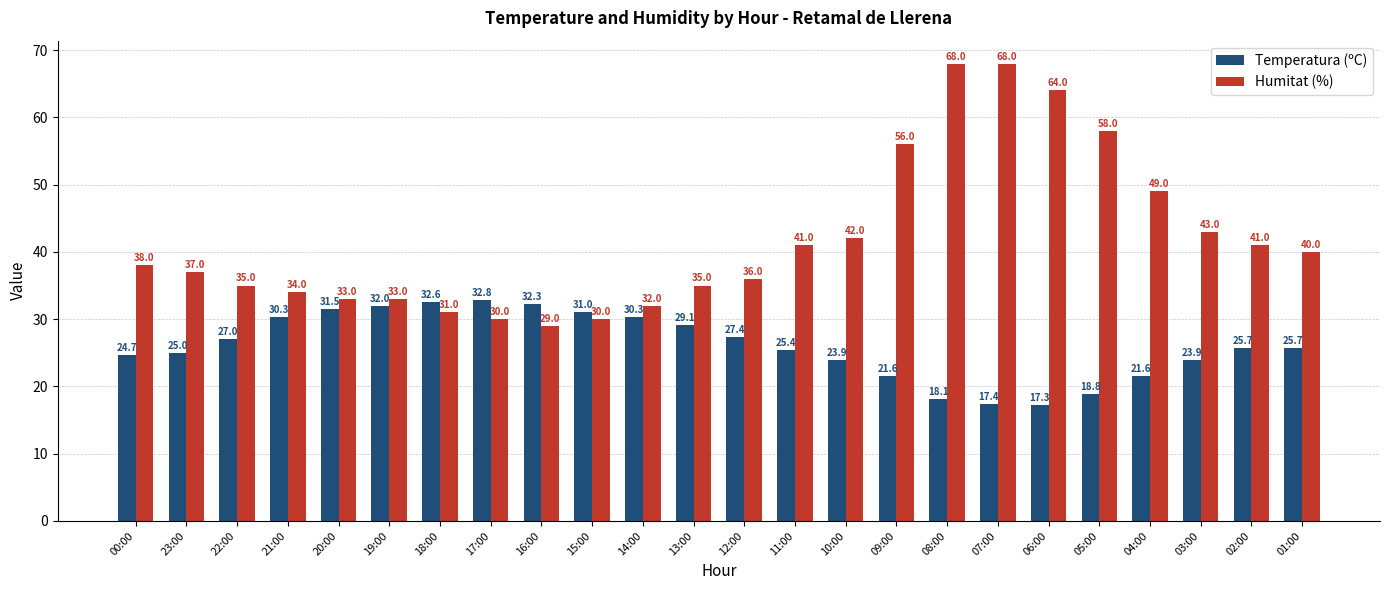

How many values in the Temperatura (ºC) series are below 25?

9